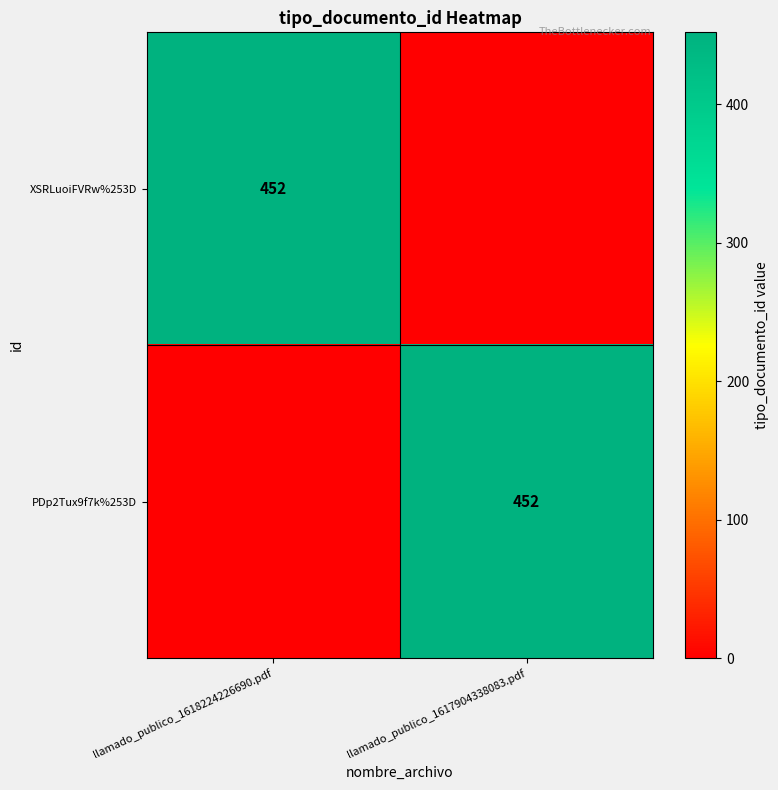

What is the maximum value shown in the chart?

452